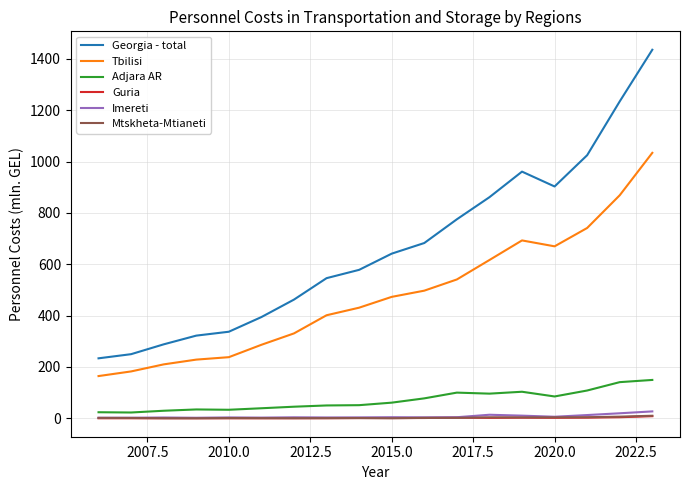

What is the greatest value displayed?

1435.8